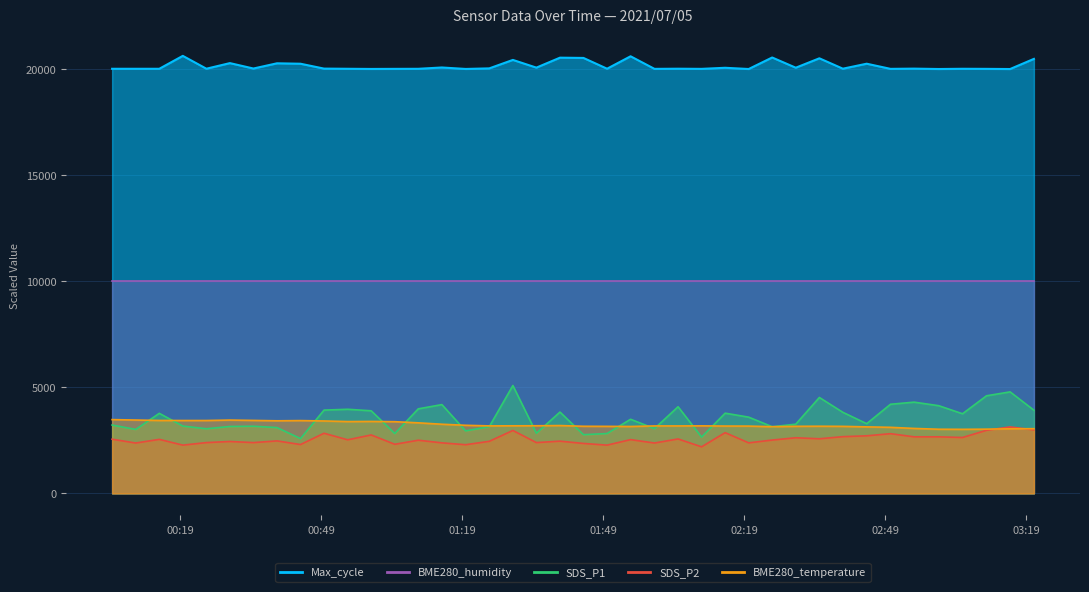

At which category does SDS_P2 reach its first local peak?

2021/07/05 00:14:37